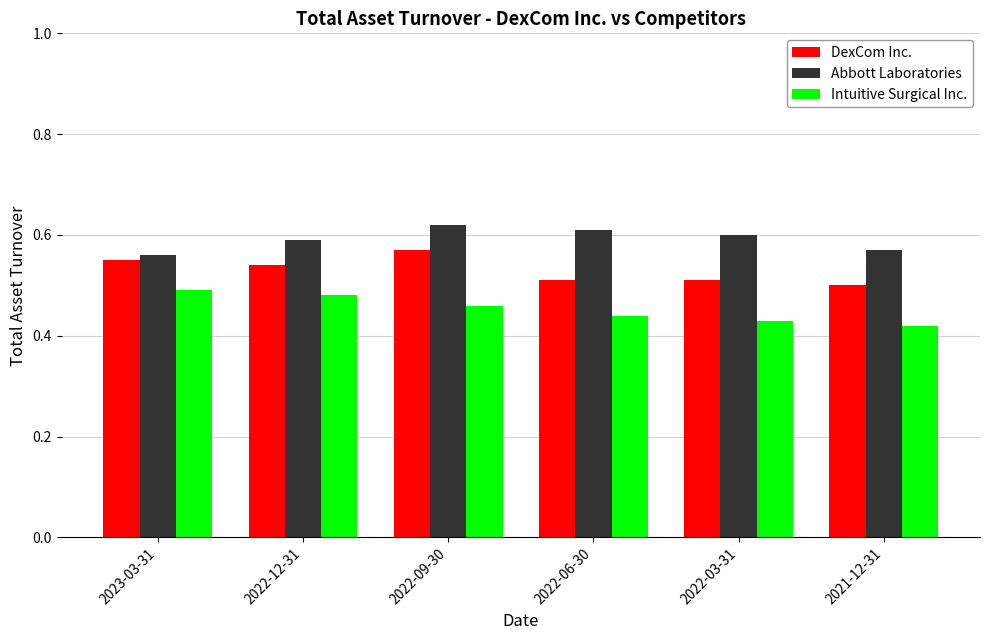

What is the sum of the Abbott Laboratories values at 2022-09-30 and 2022-12-31?

1.2